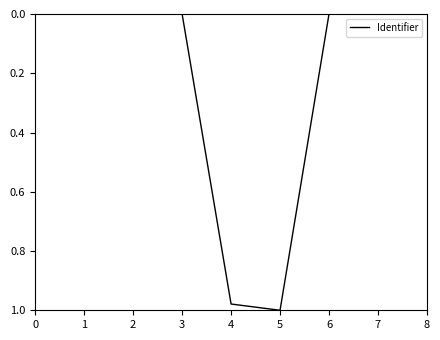

Is it true that the value at 6 is 0.0?

True